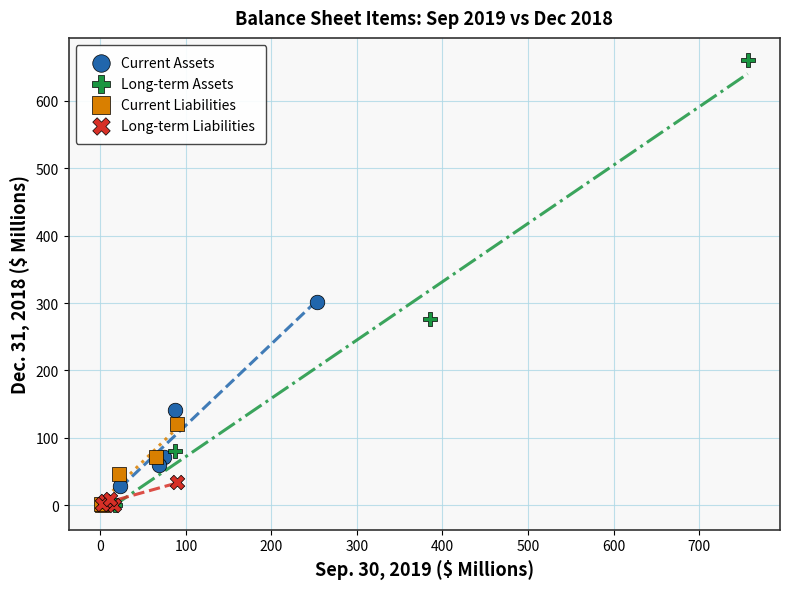

Which series contains the highest Y value?

Long-term Assets